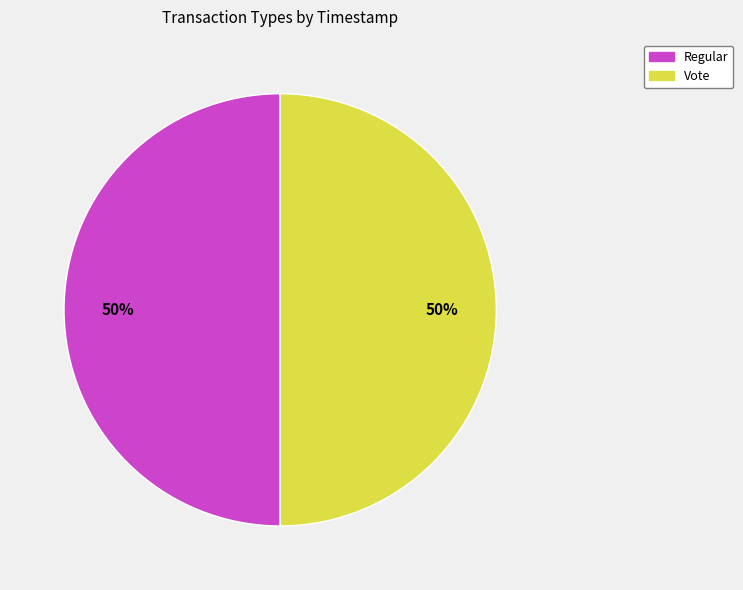

To the nearest percent, what is the combined percentage of Regular and Vote?

100%